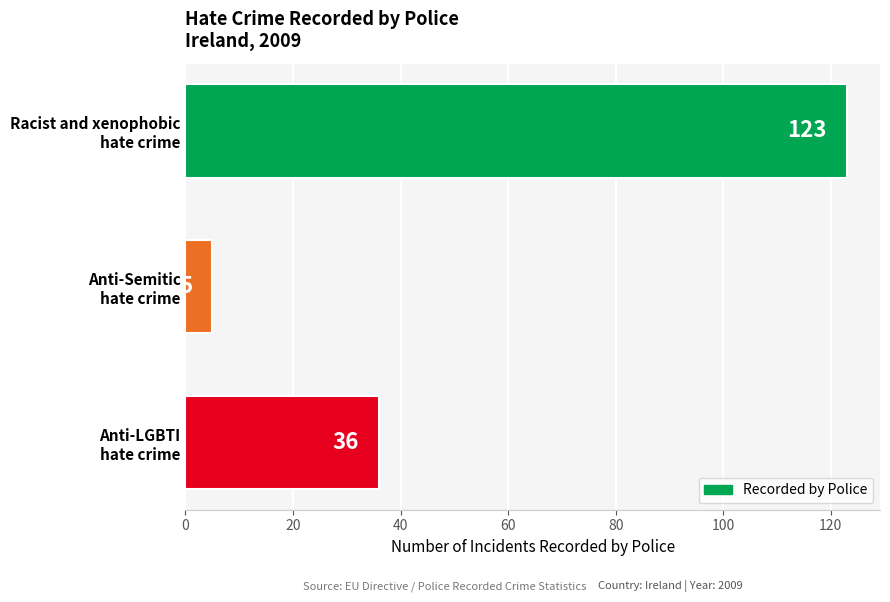

List the labels in order of value, smallest first.

Anti-Semitic
hate crime, Anti-LGBTI
hate crime, Racist and xenophobic
hate crime